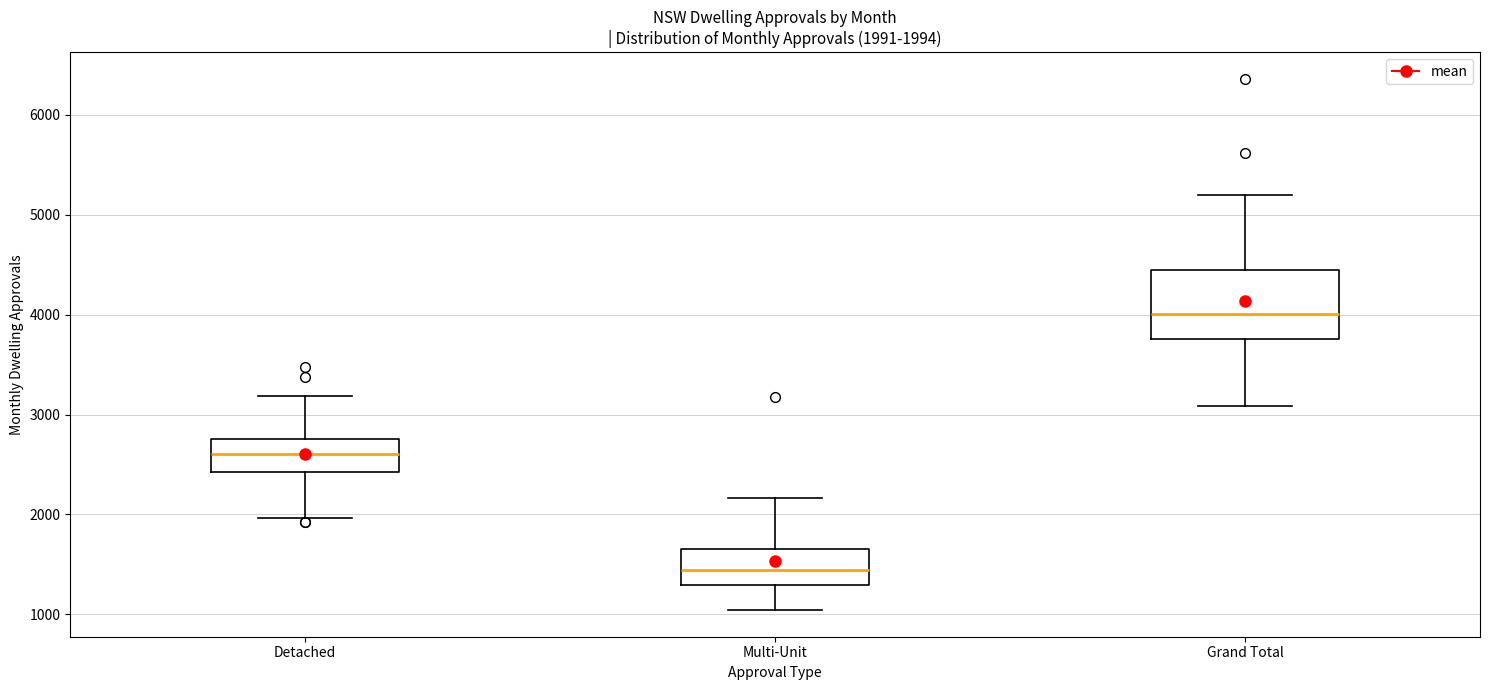

Which box's median line is the lowest?

Multi-Unit